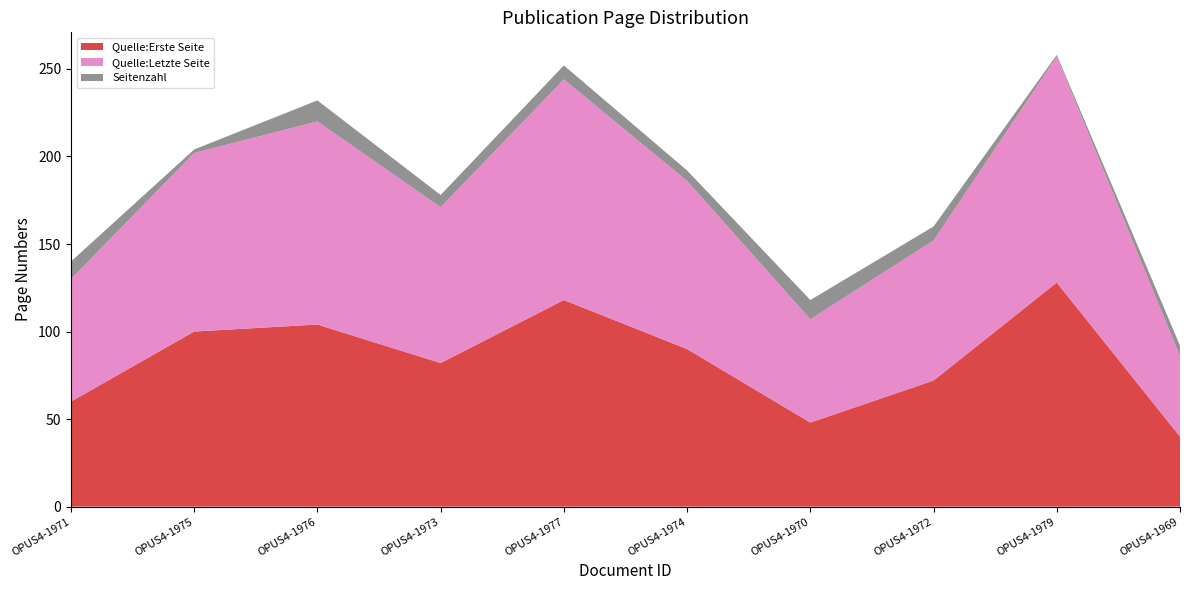

Reading left to right, list all the values displayed in this chart.

Quelle:Erste Seite: 60	100	104	82	118	90	48	72	128	40
Quelle:Letzte Seite: 70	102	116	89	126	96	59	80	129	46
Seitenzahl: 10	2	12	7	8	6	11	8	1	6